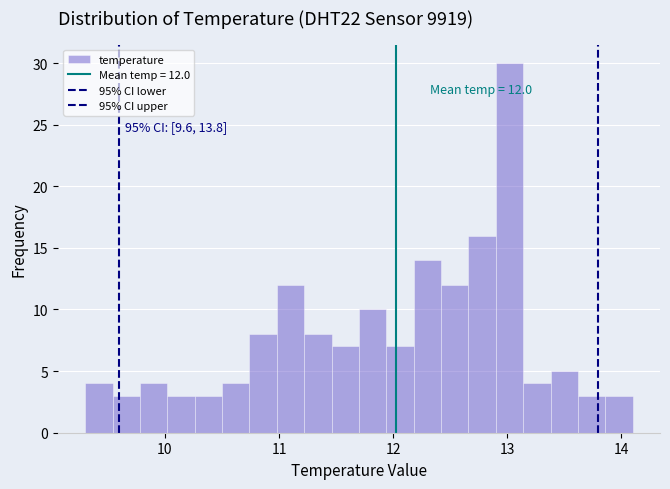

Around what value on the x-axis is the tallest bar? Give the approximate position of its centre, as read against the axis.

13.0